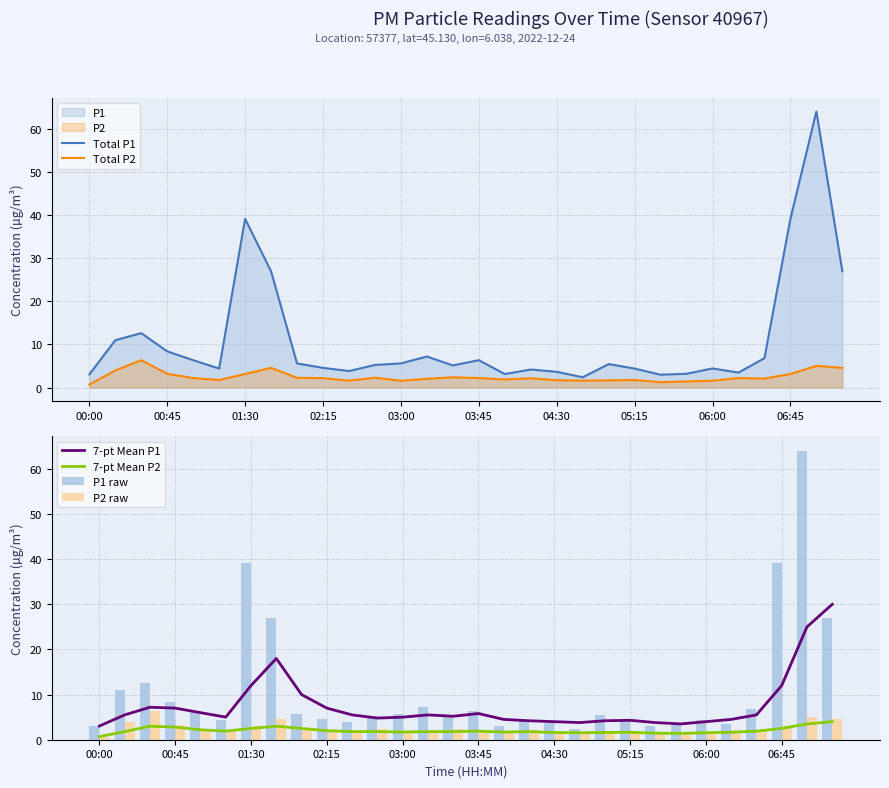

True or false: 7-pt Mean P2 and 7-pt Mean P1 intersect in this chart.

False